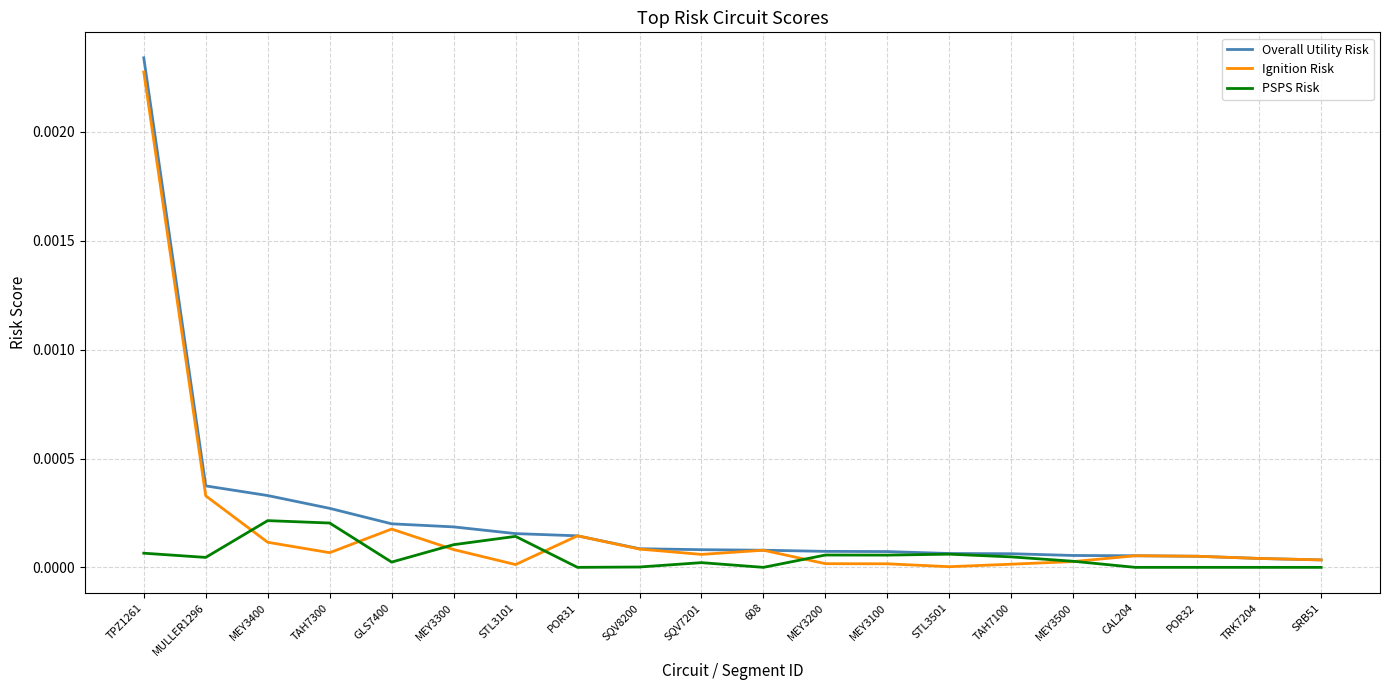

Between TPZ1261 and STL3101, which series saw the biggest shift?

Ignition Risk